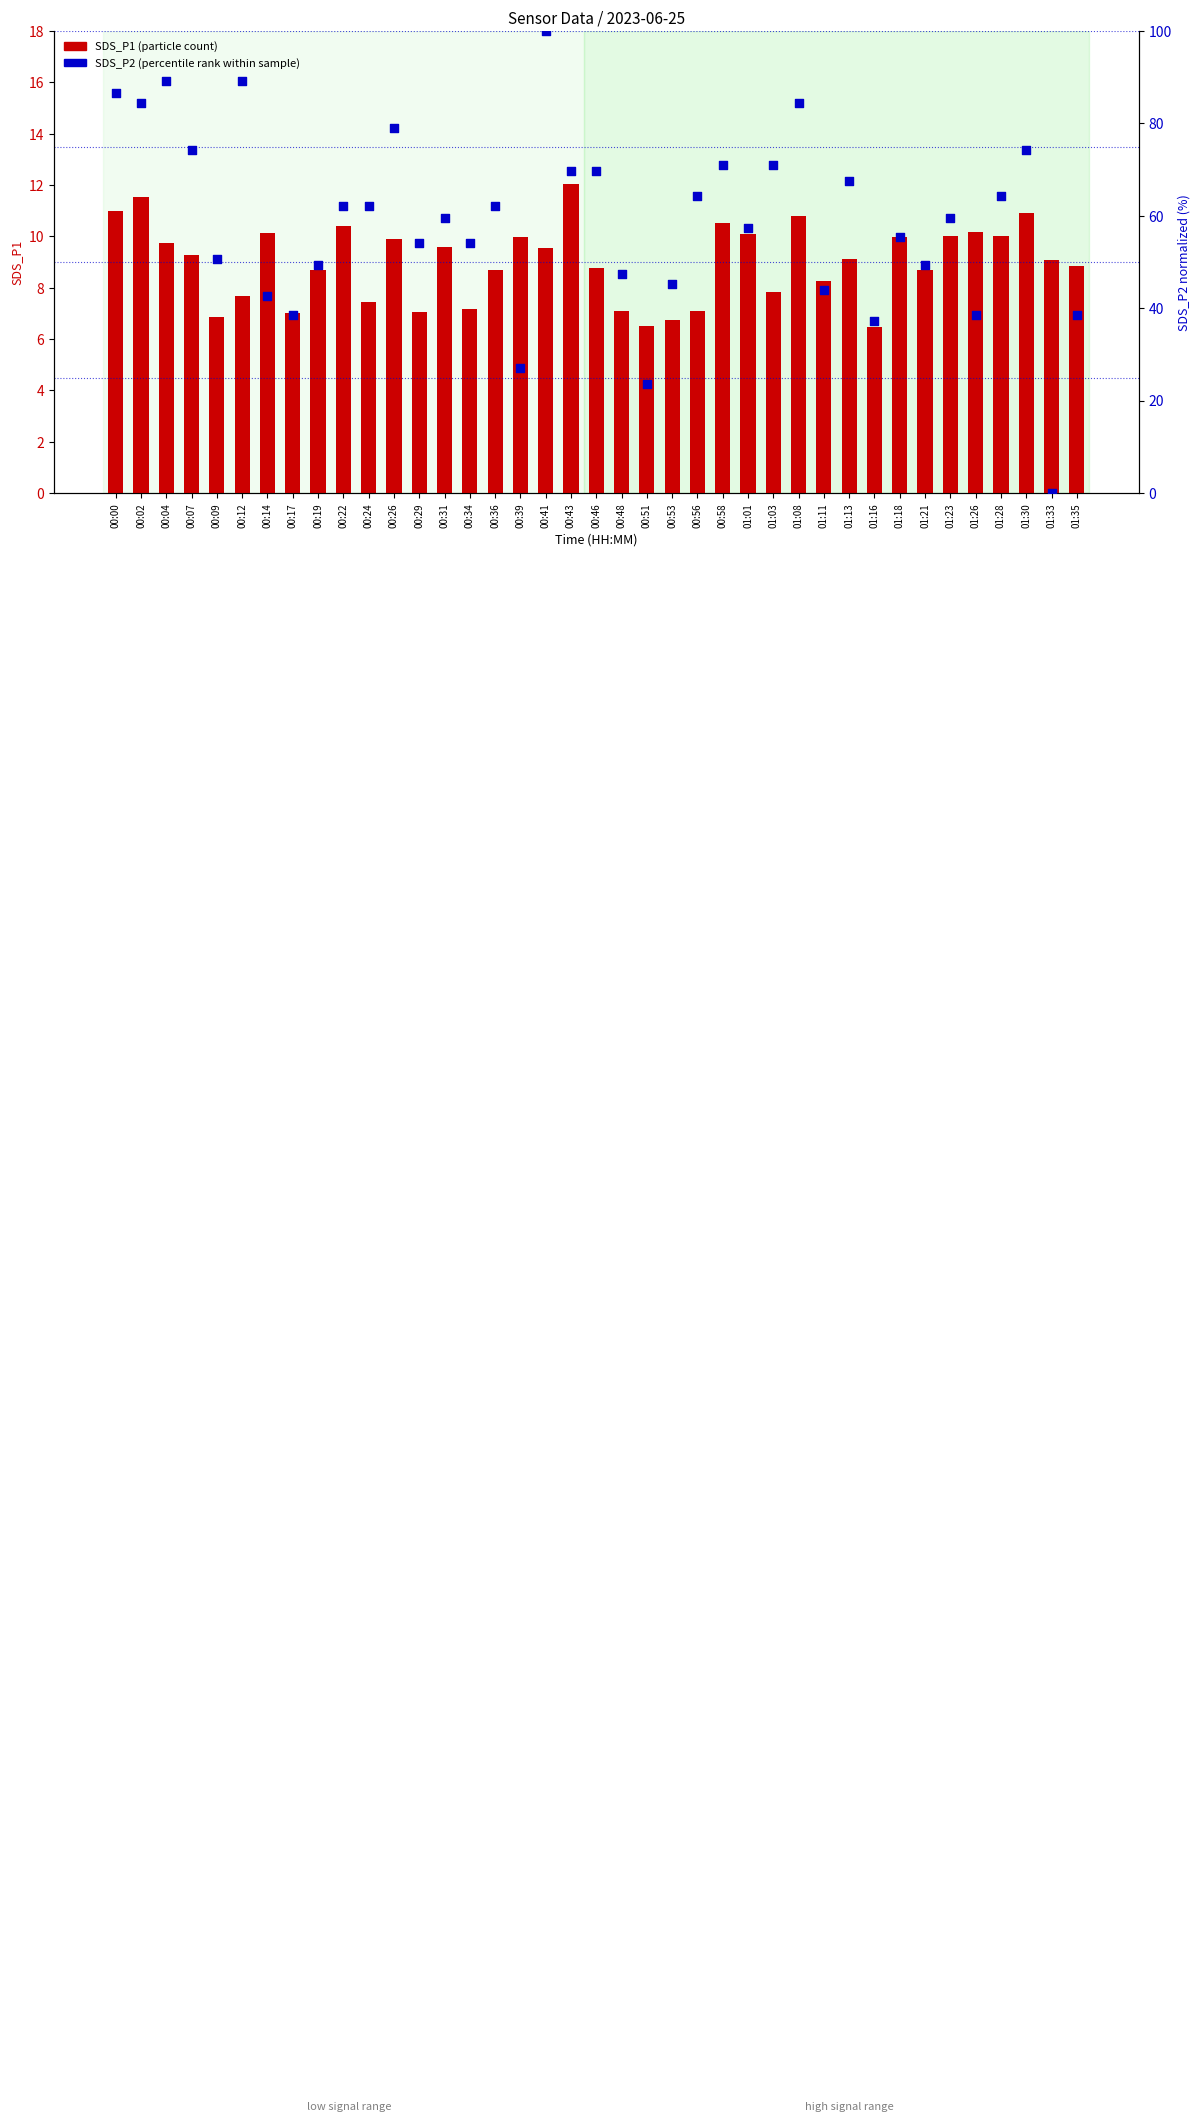

At which category is the sum across all series the highest?

00:41